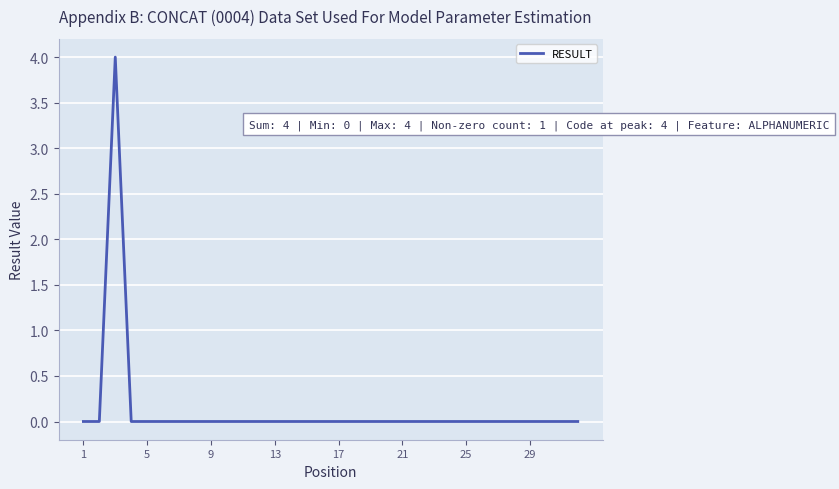

Is this an area chart (filled region under the line)?

No